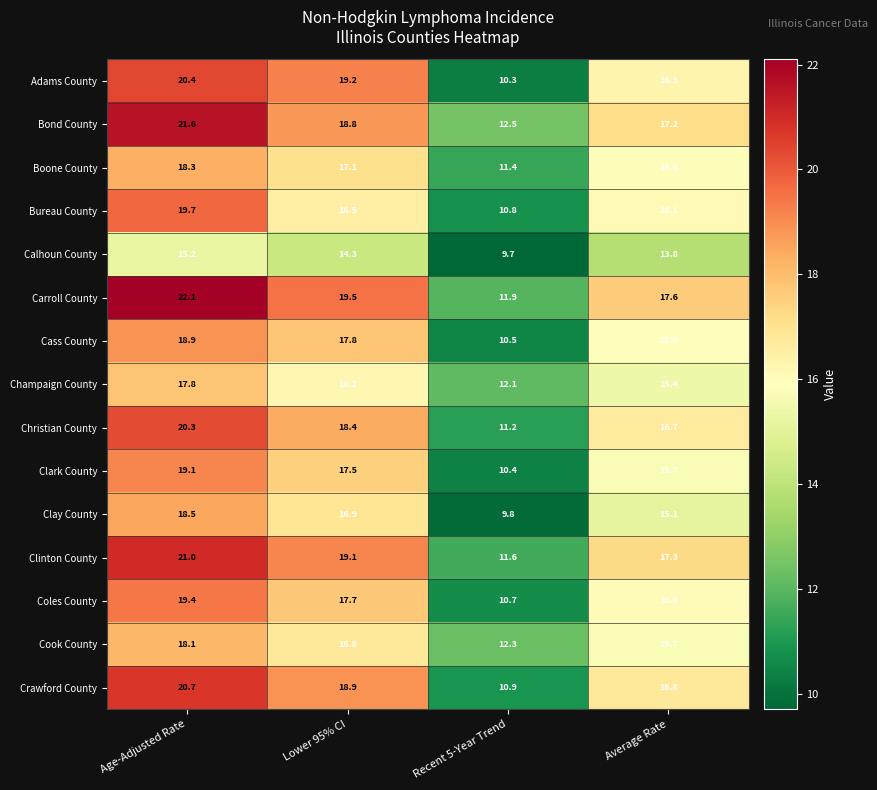

Where does the Bureau County series first go above 16?

Age-Adjusted Rate